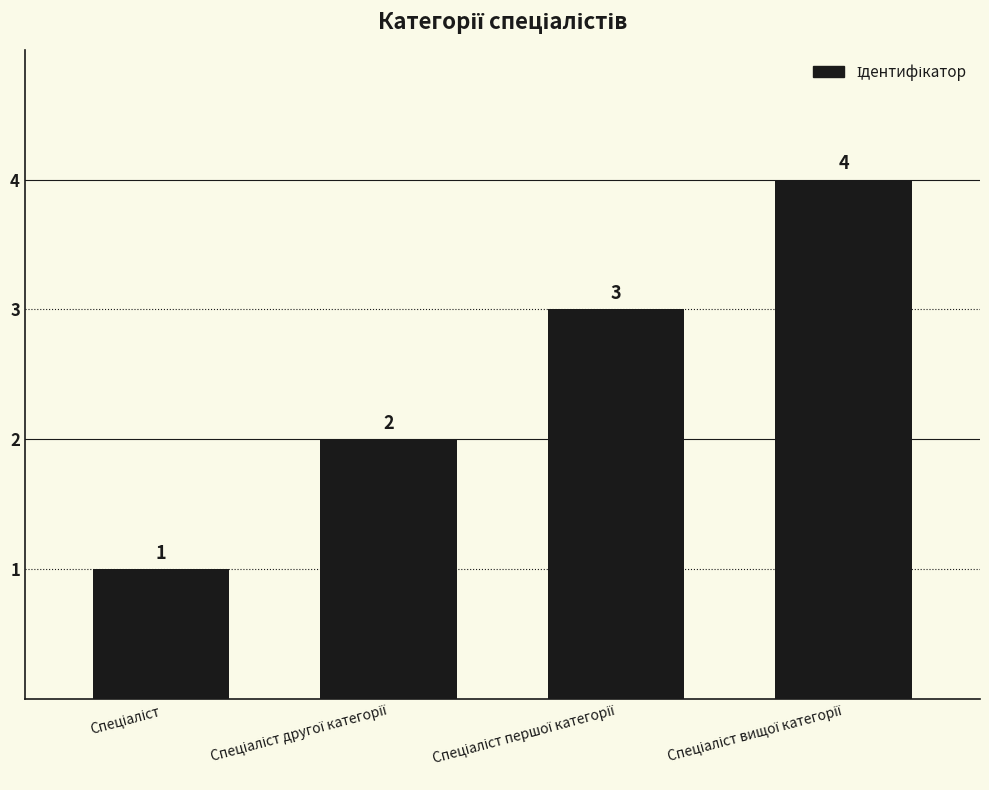

What is the difference between the maximum and minimum values?

3